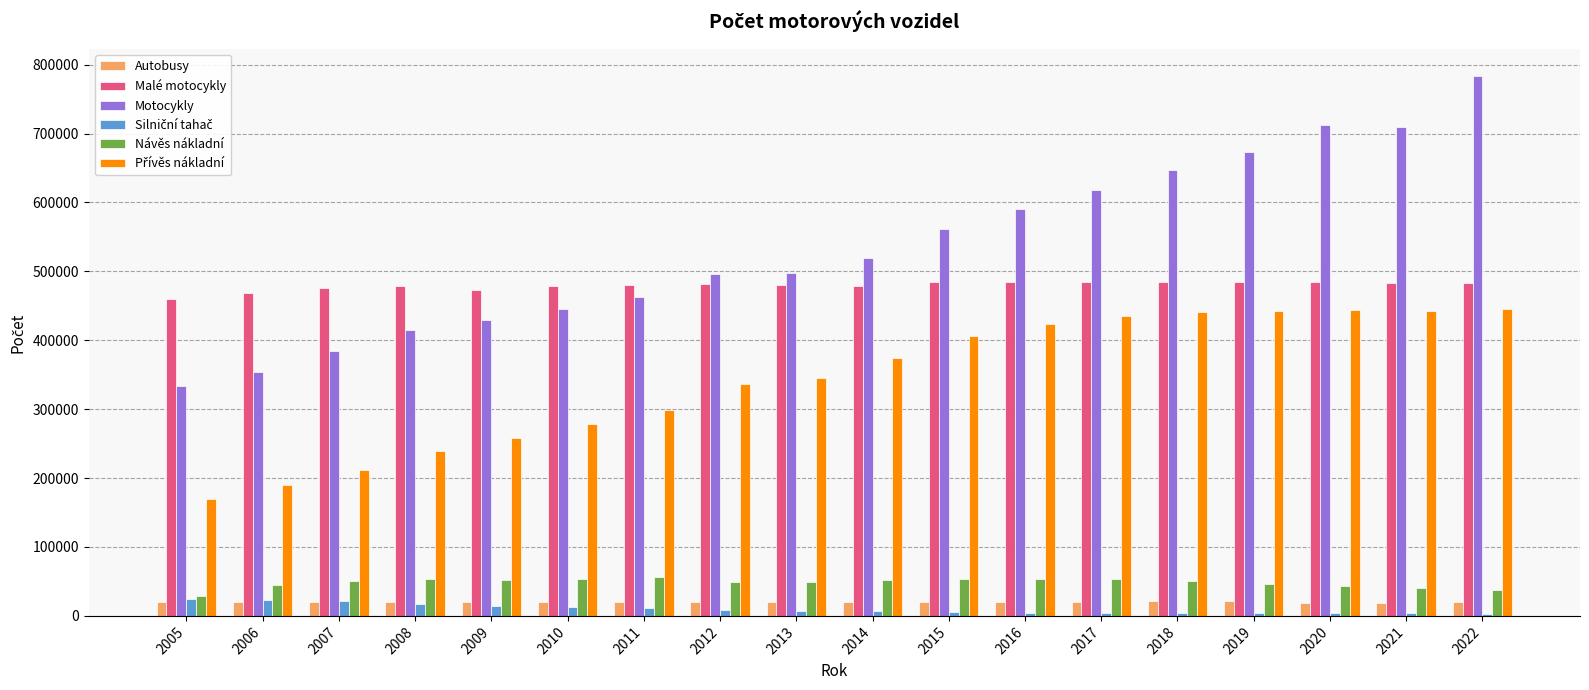

How many series are shown in this chart?

6